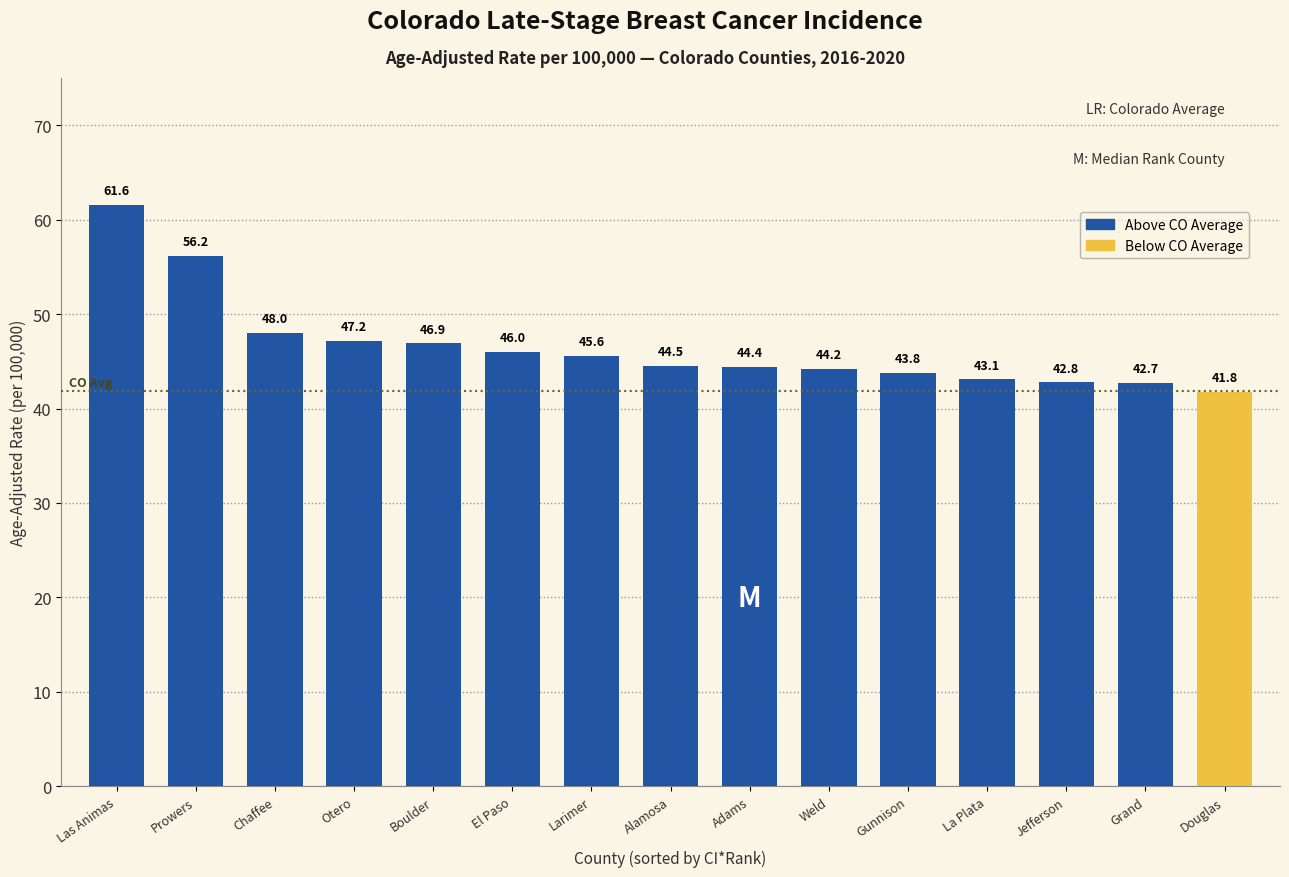

What is the change in value from Prowers to Weld?

-12.0